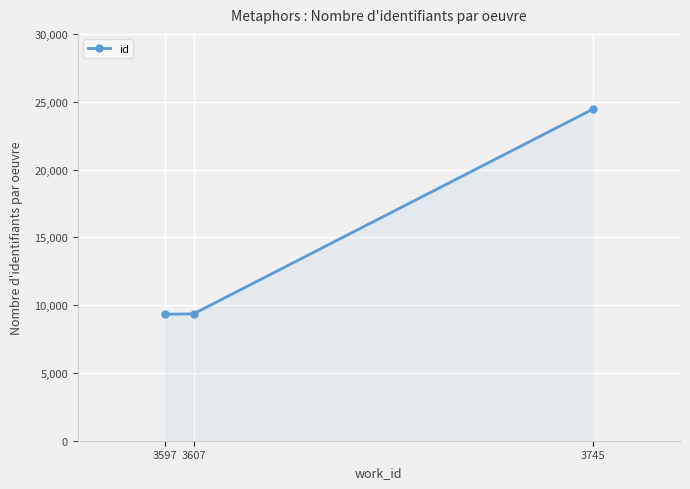

Is it true that the value at 3597 is 9324?

True